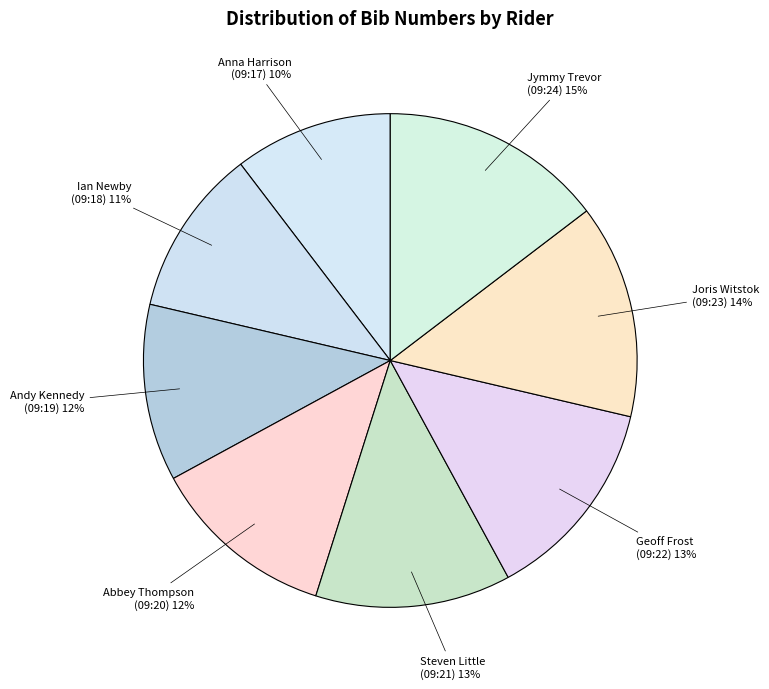

To the nearest percent, what percentage of the pie is Andy Kennedy (09:19)?

12%